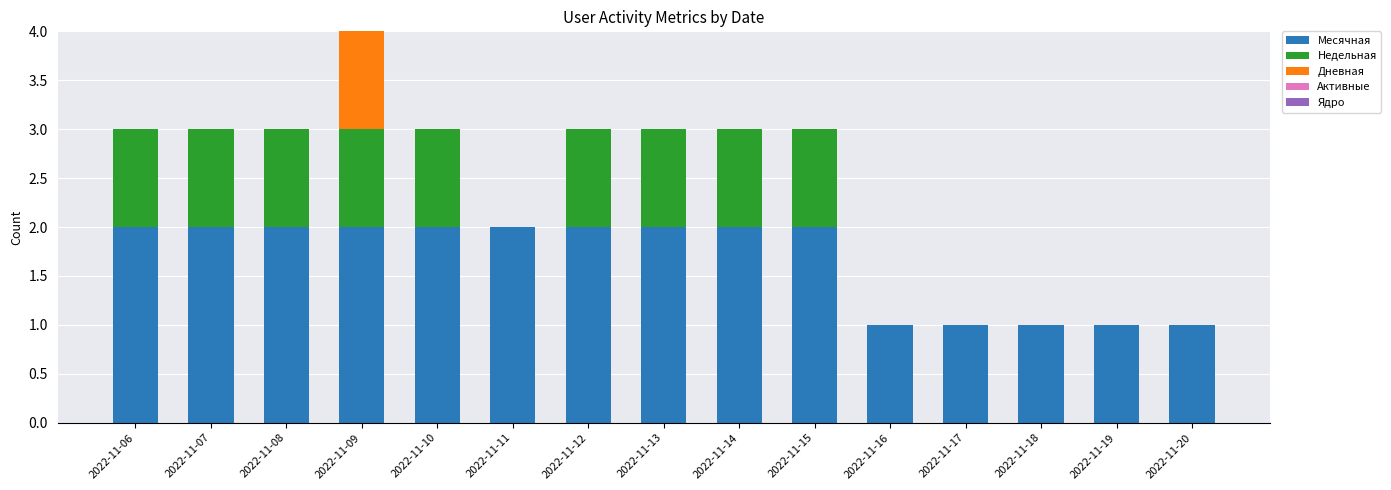

True or false: Месячная has a value of 1 at 2022-11-12.

False